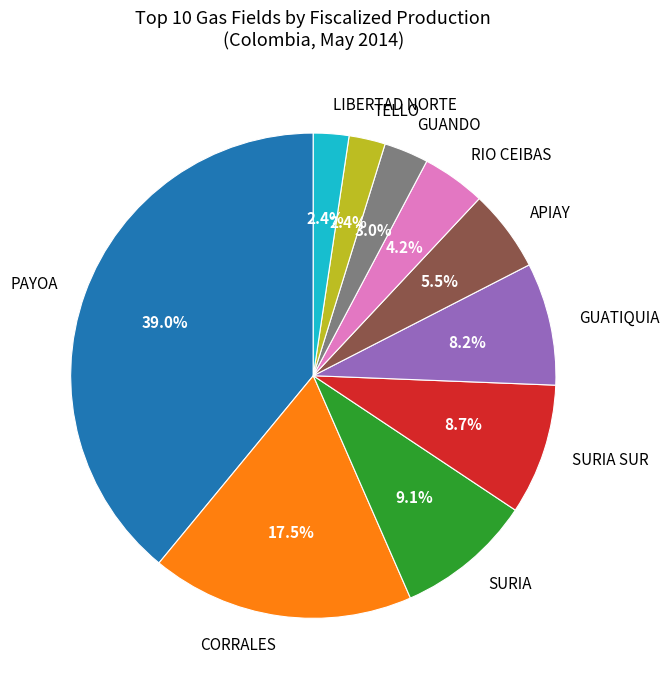

To the nearest percent, what percentage of the pie is SURIA SUR?

9%